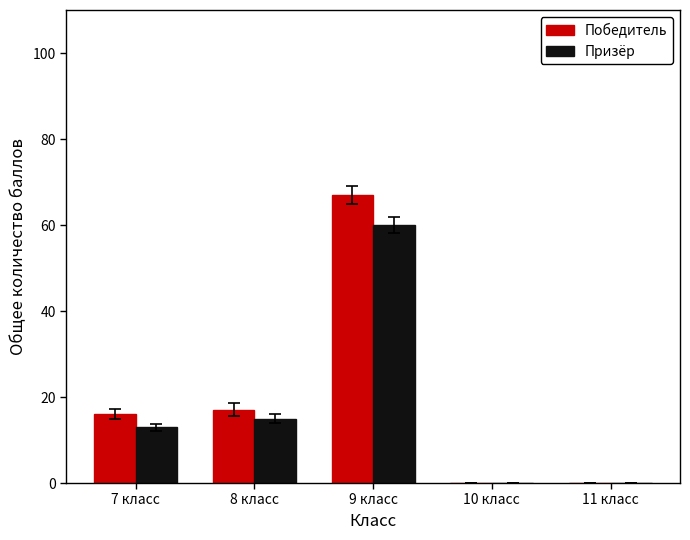

What value does the Победитель series have at 9 класс?

67